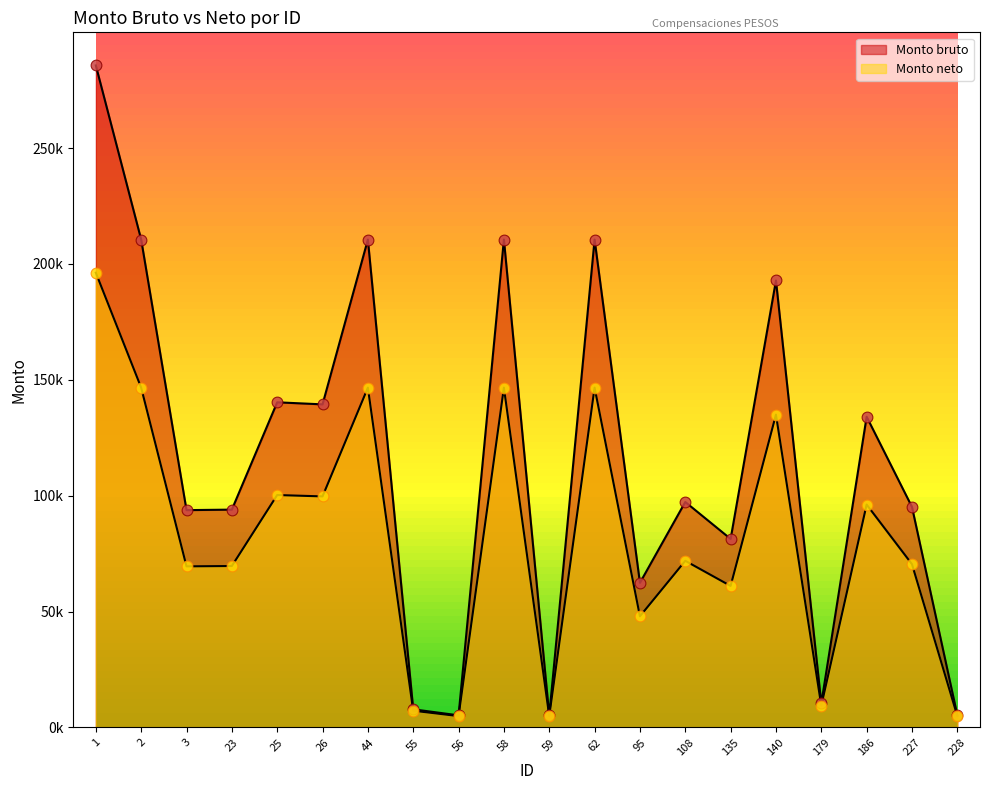

Which series has the largest Y range (max minus min)?

Monto bruto